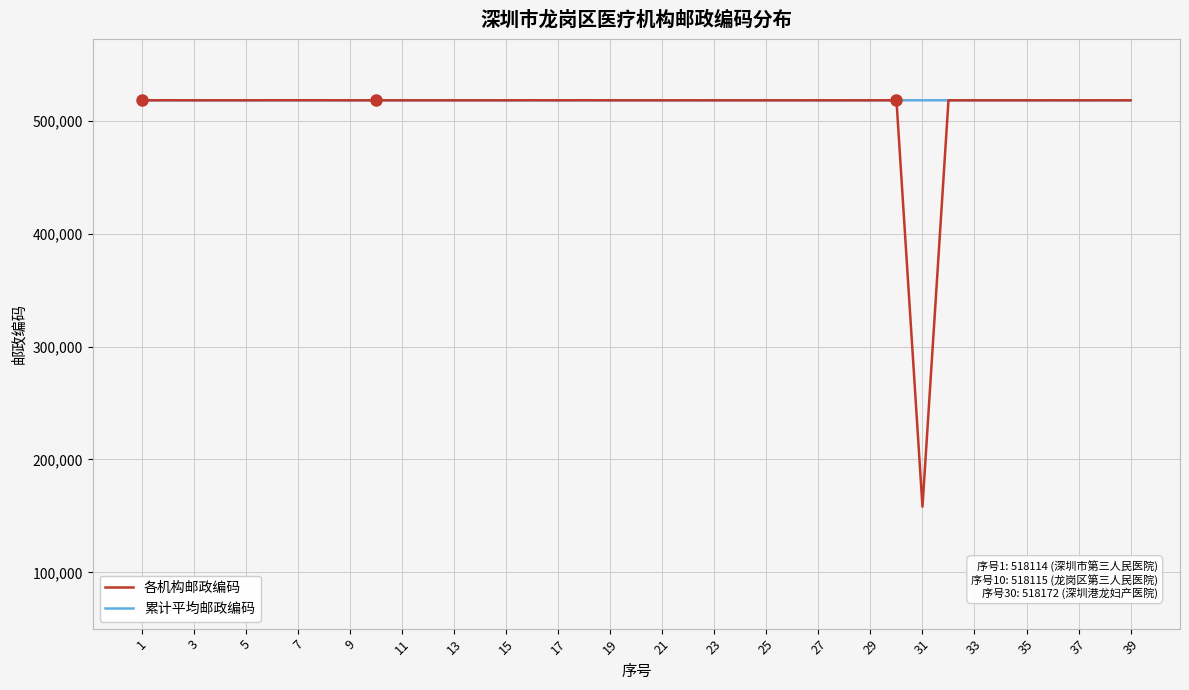

Which series has the widest spread of values?

各机构邮政编码